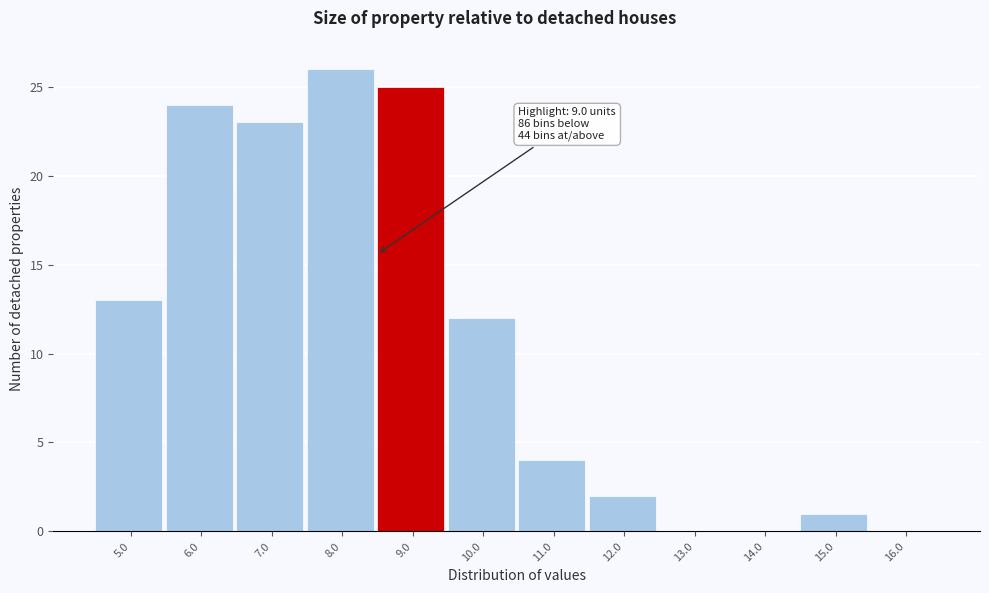

Reading left to right, list all the values displayed in this chart.

5.0=13	6.0=24	7.0=23	8.0=26	9.0=25	10.0=12	11.0=4	12.0=2	13.0=0	14.0=0	15.0=1	16.0=0